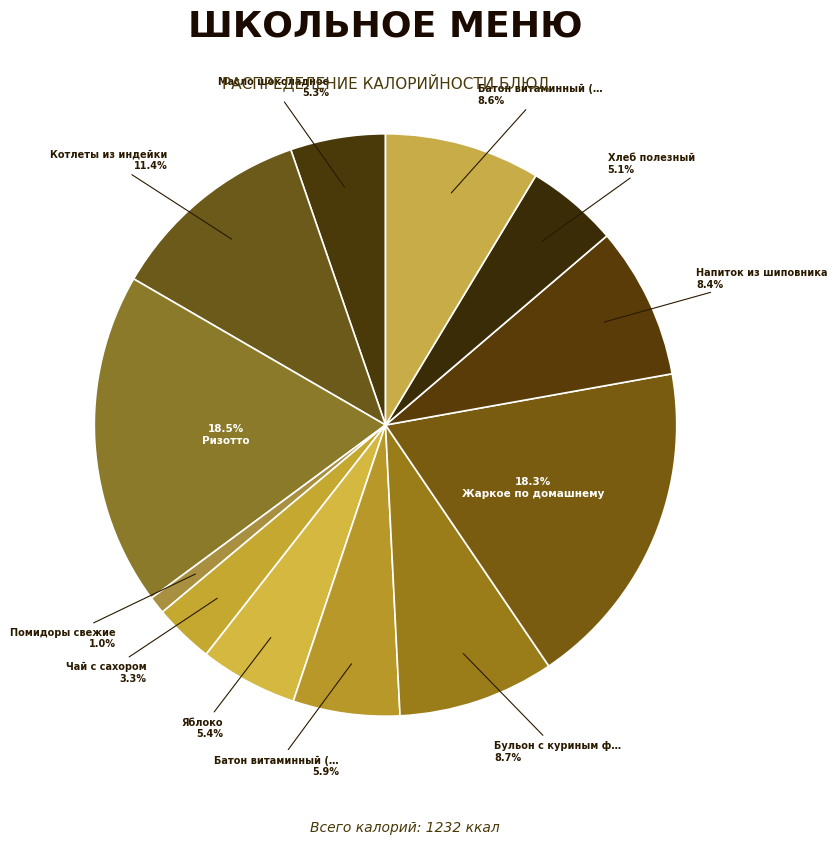

Count the number of slices in the pie.

12